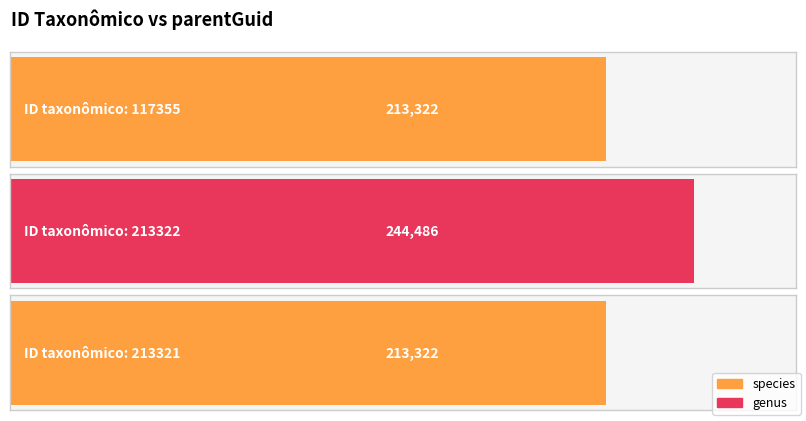

Reading right to left, what are all the values shown in this chart?

213322	244486	213322